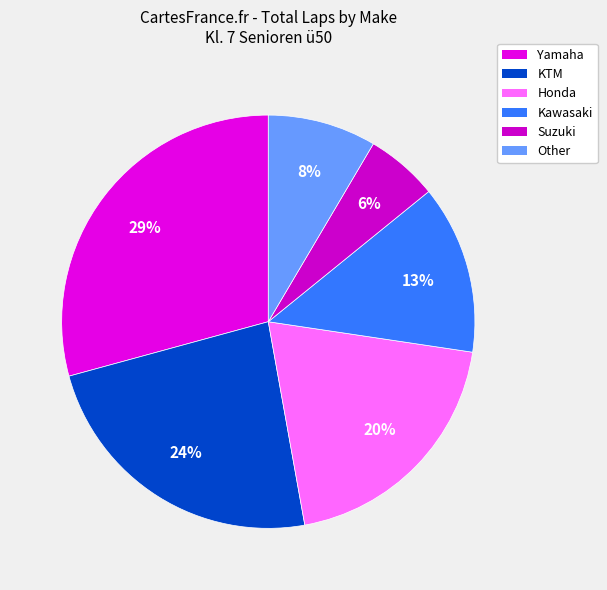

How many slices are in this pie chart?

6